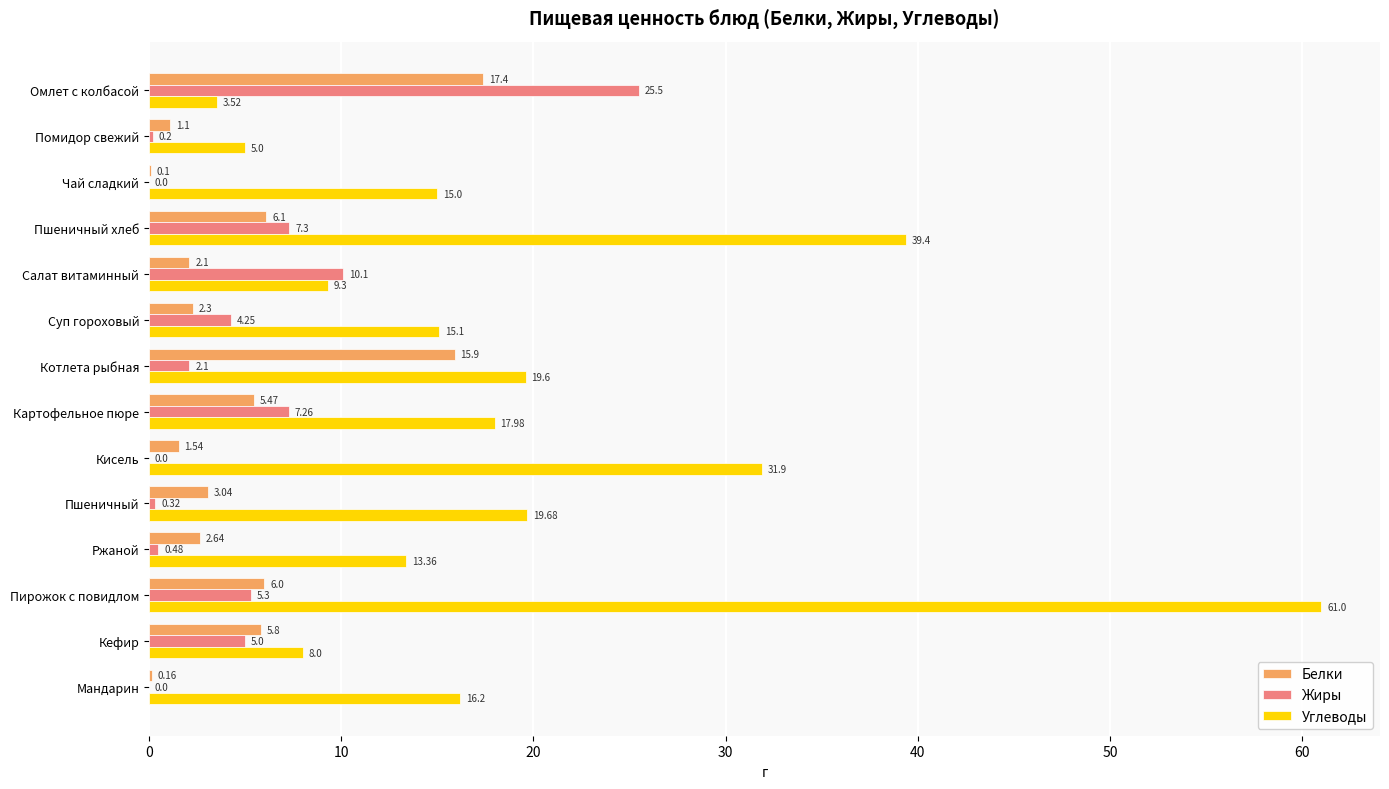

At which label does Углеводы reach its peak?

Пирожок с повидлом